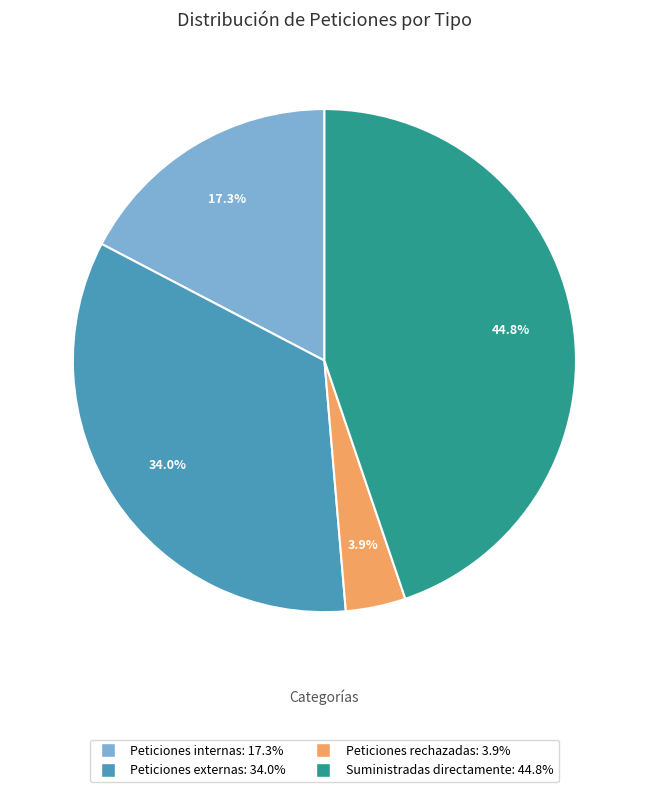

Does any single category account for the majority?

No